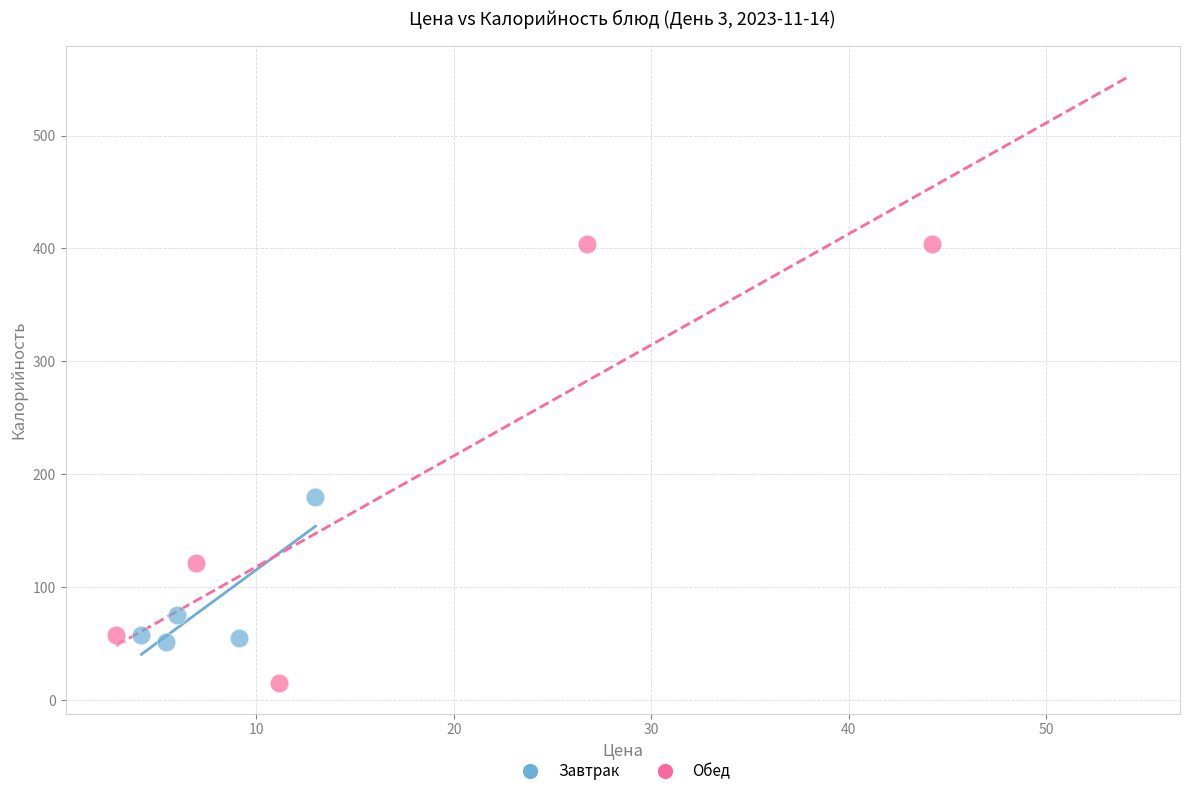

Which series has the largest Y range (max minus min)?

Обед